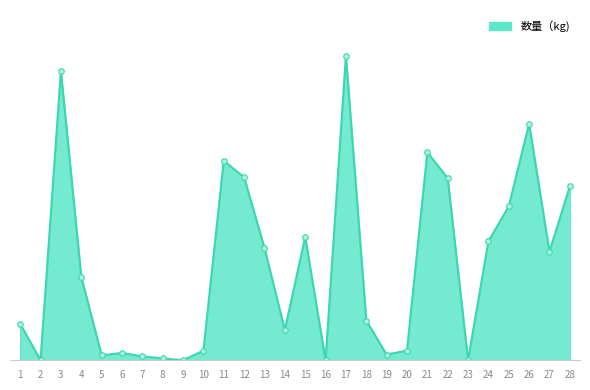

At which category does the chart reach its minimum across all series?

2